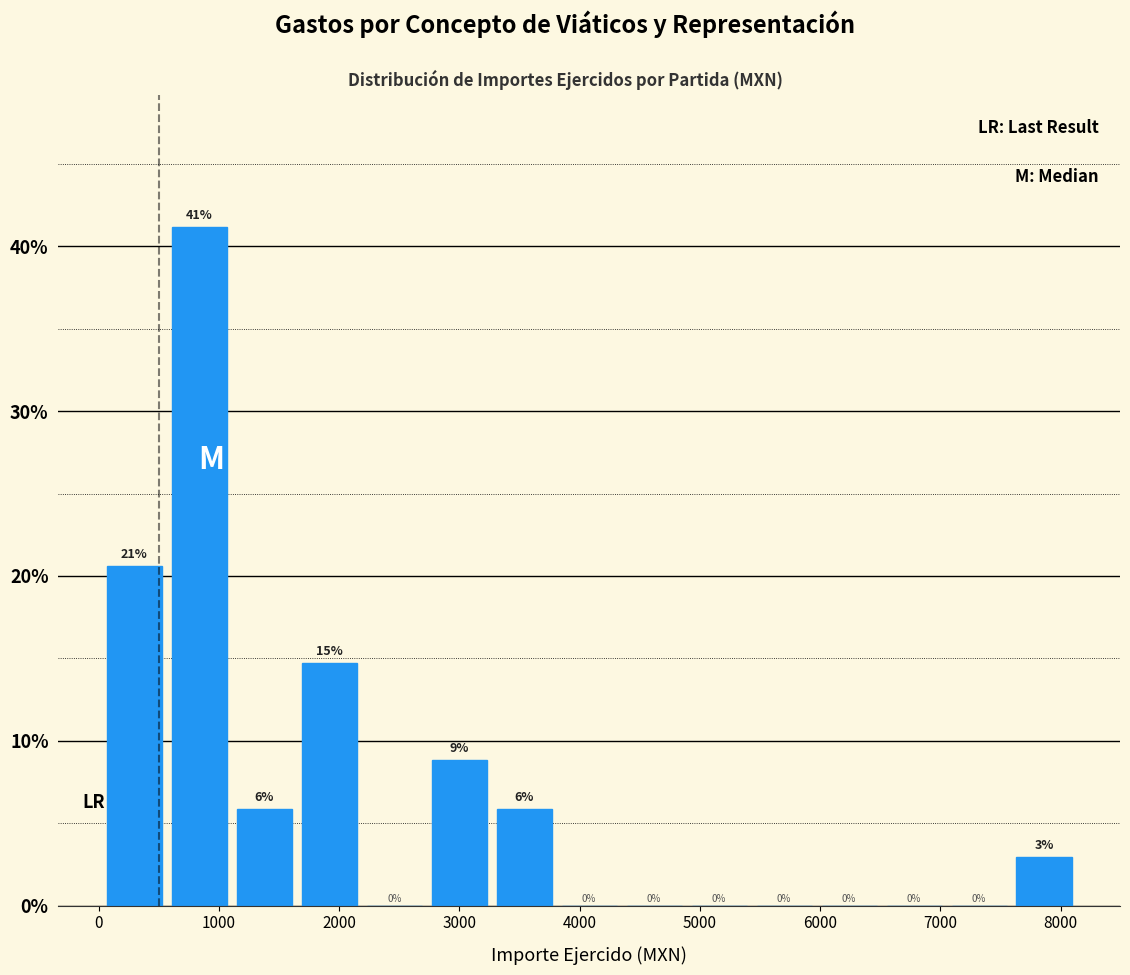

Over which range of the x-axis is the bar tallest?

600 to 1100